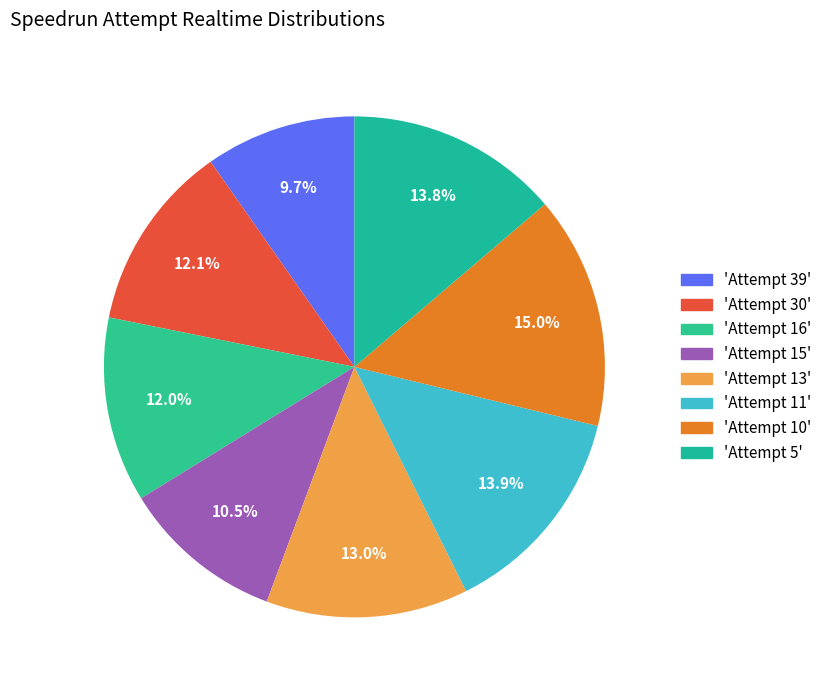

Rank the categories by value from lowest to highest.

Attempt 39, Attempt 15, Attempt 16, Attempt 30, Attempt 13, Attempt 5, Attempt 11, Attempt 10